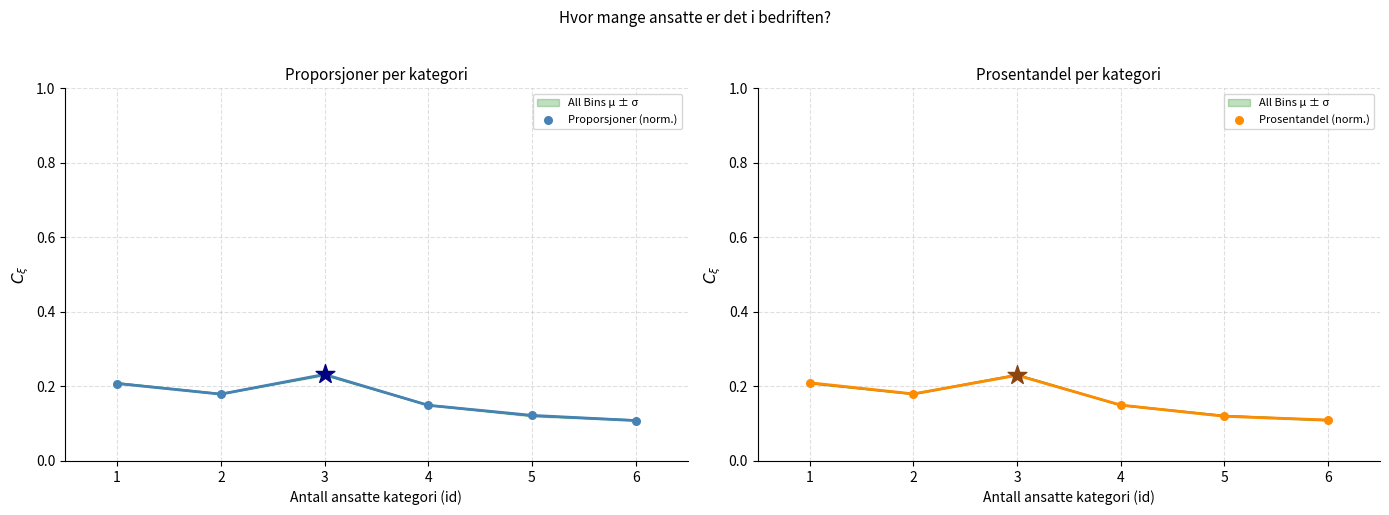

Which series has the largest total across all categories?

Proporsjoner (norm.)